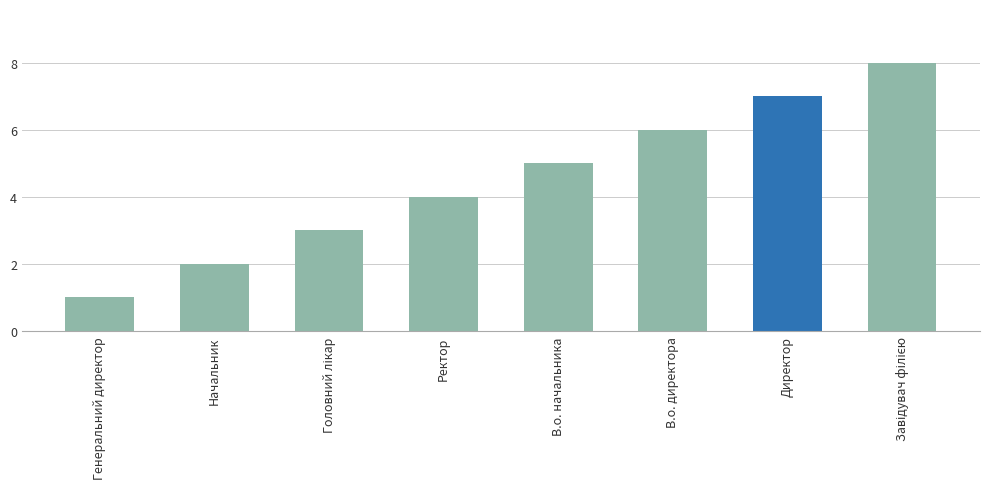

What is the sum of the values at Директор and Ректор?

11